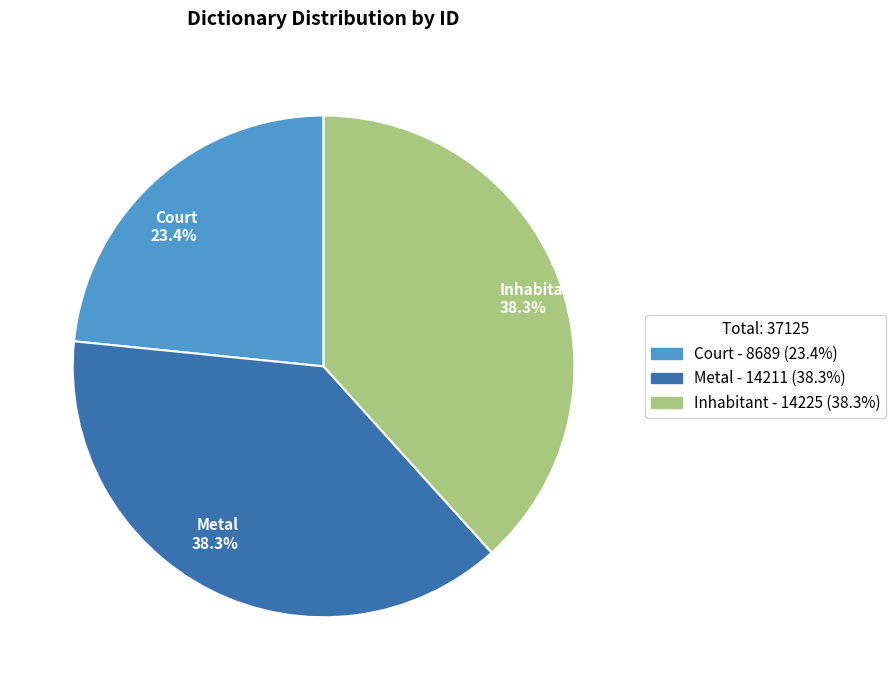

Is Inhabitant the majority of the pie?

No